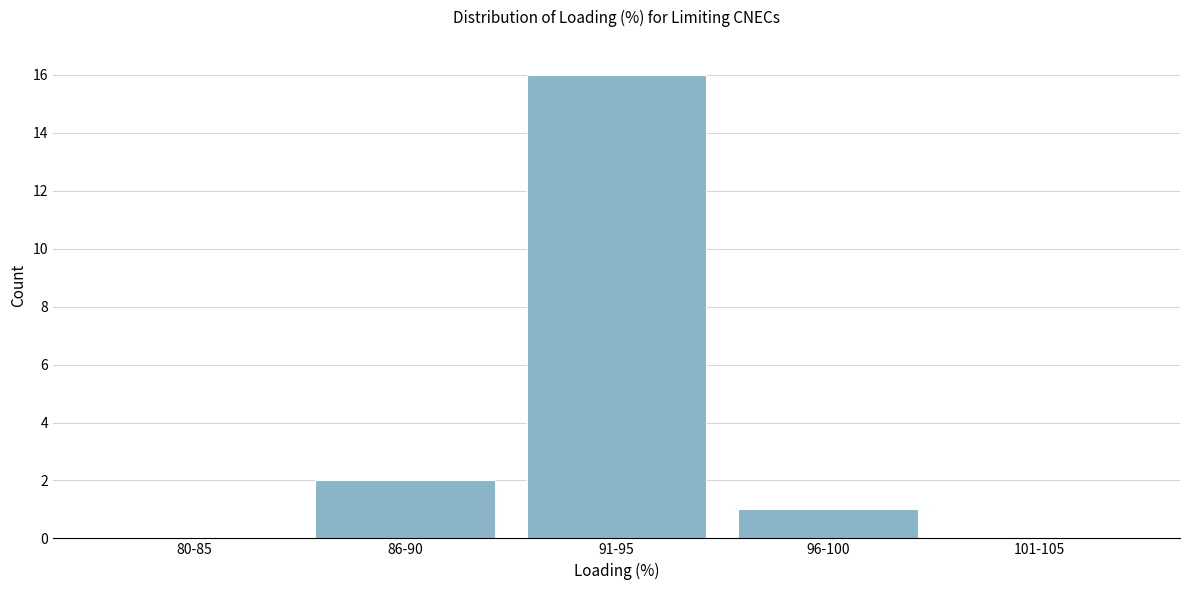

Reading left to right, extract all data points from this chart.

80-85=0	86-90=2	91-95=16	96-100=1	101-105=0